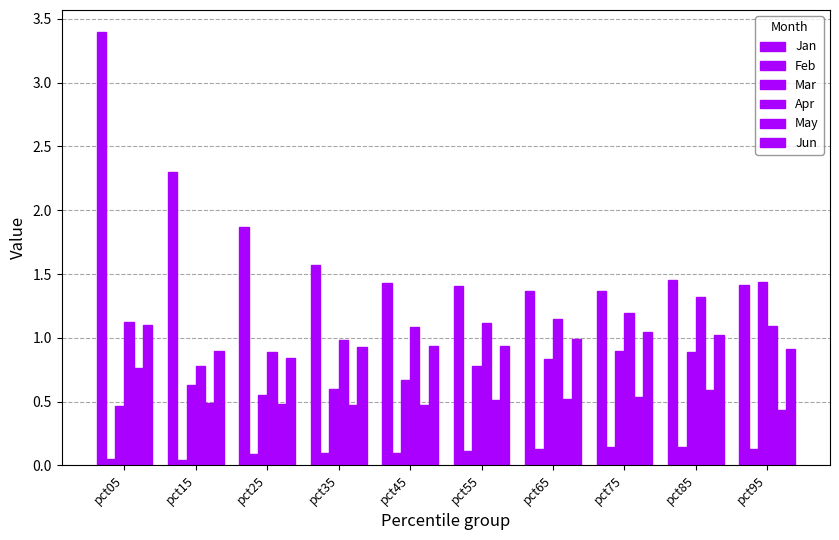

True or false: Mar has a value of 0.5 at pct05.

True